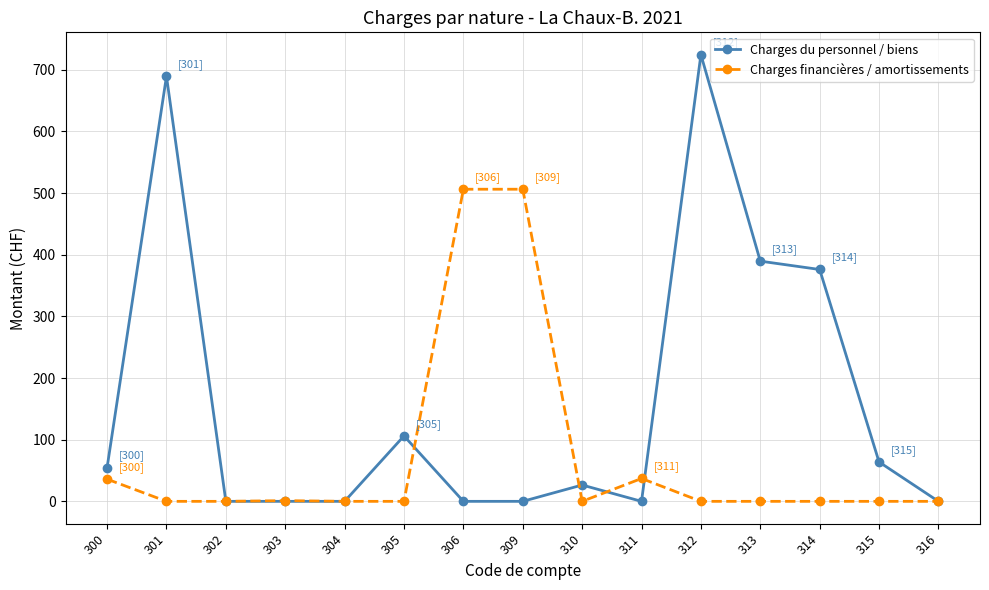

What is the difference between the maximum and minimum values in the Charges du personnel / biens series?

724.5